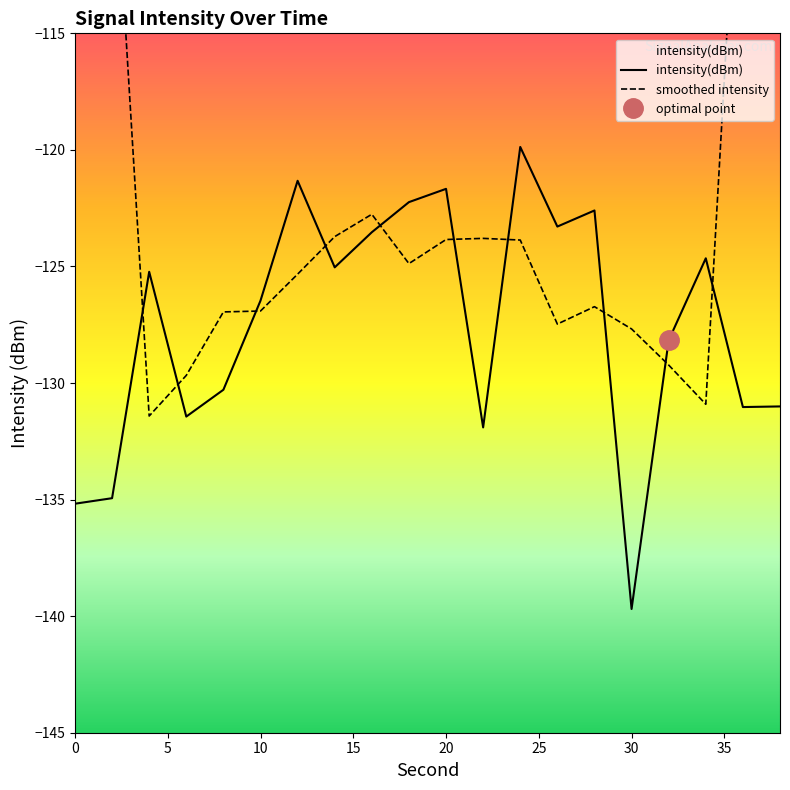

True or false: intensity(dBm) has a value of -64.8 at 0.

False